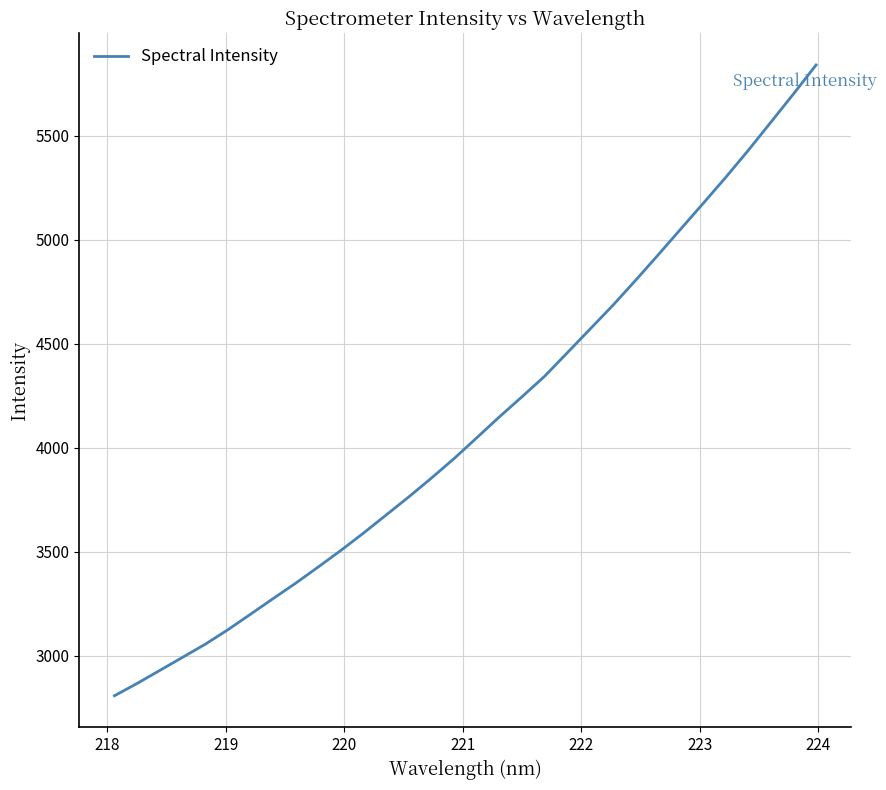

Count the number of categories in the chart.

32